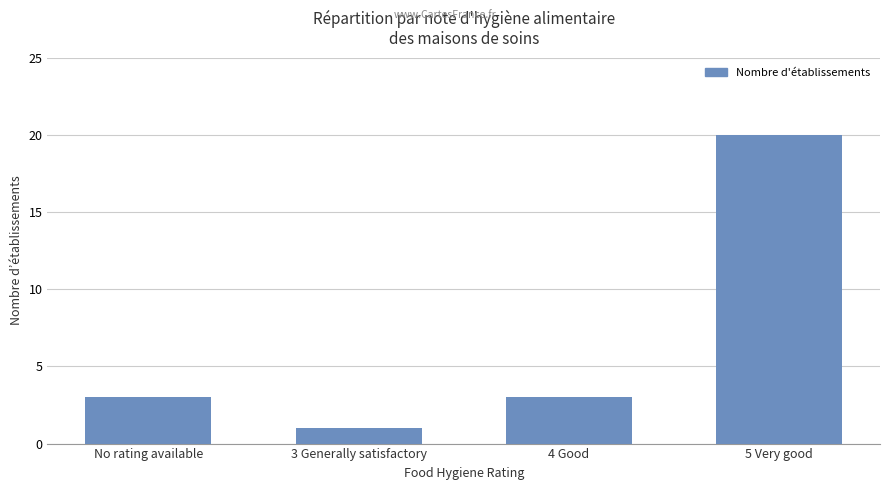

What value does the data have at 5 Very good, to the nearest 10?

20